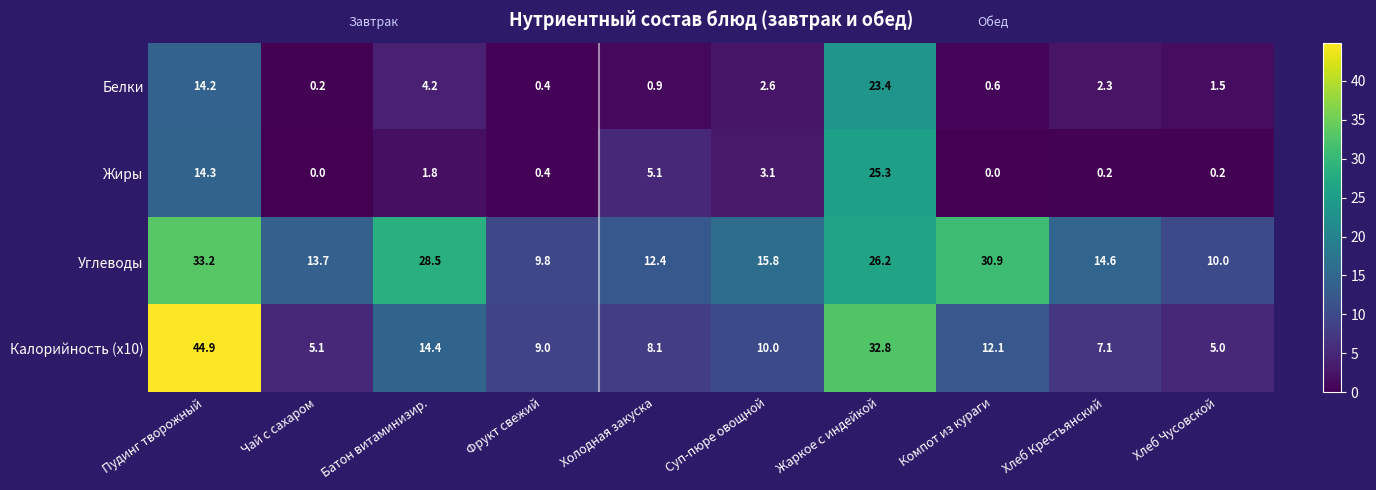

How many values in the Жиры series exceed 1?

5